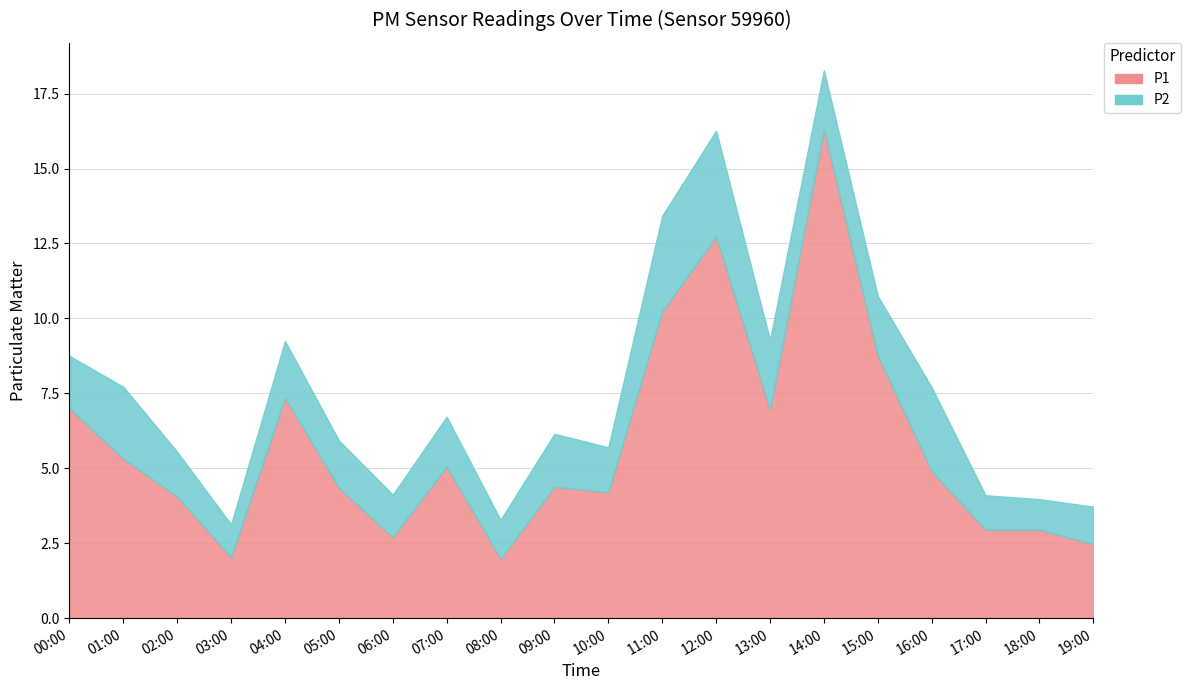

Which series has the largest total across all categories?

P1